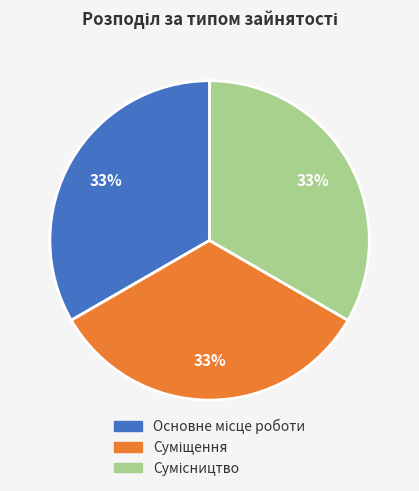

Is there any slice that represents more than half of the pie?

No